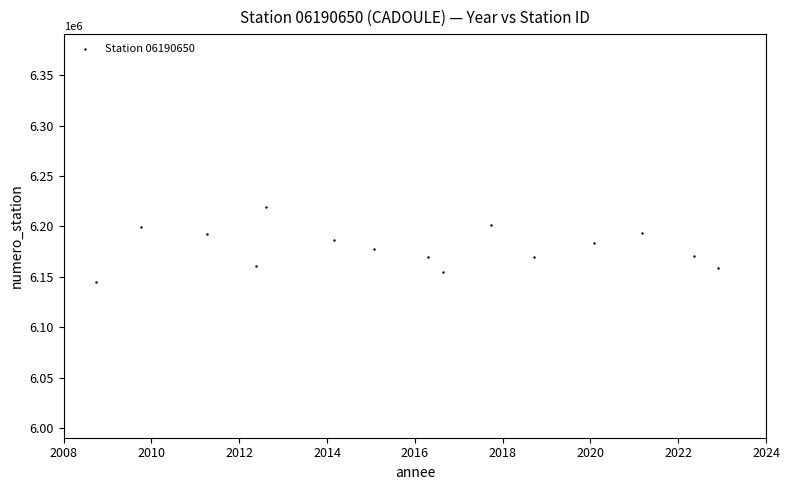

What is the range of X values (max minus min)?

14.2